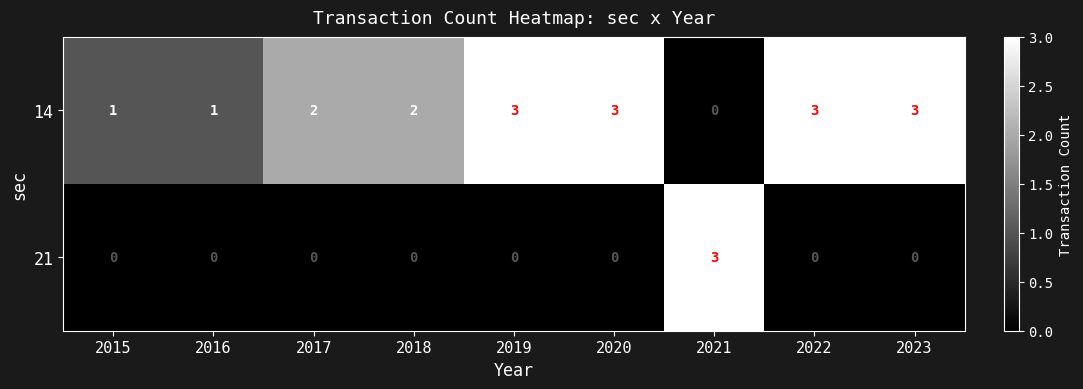

What is the difference between the highest and lowest values at 2023?

3